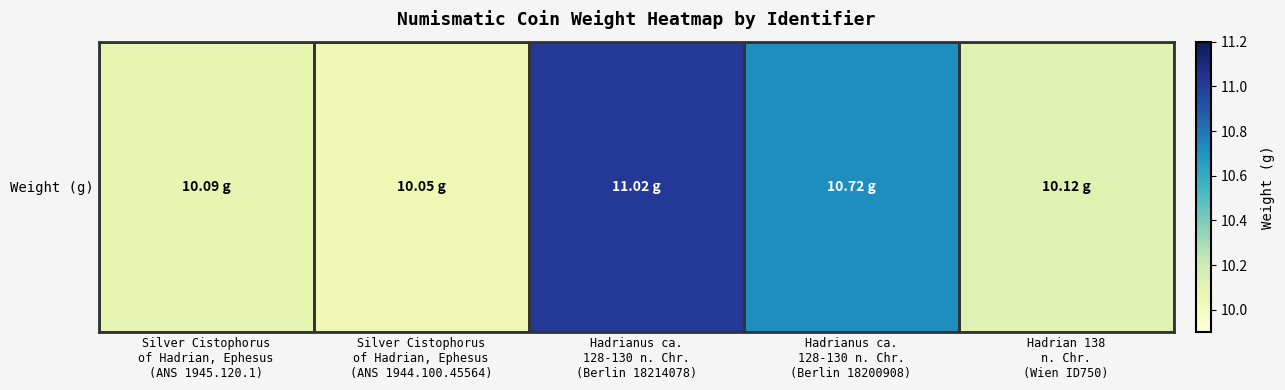

What is the sum of the values at Silver Cistophorus
of Hadrian, Ephesus
(ANS 1944.100.45564) and Hadrianus ca.
128-130 n. Chr.
(Berlin 18214078)?

21.1